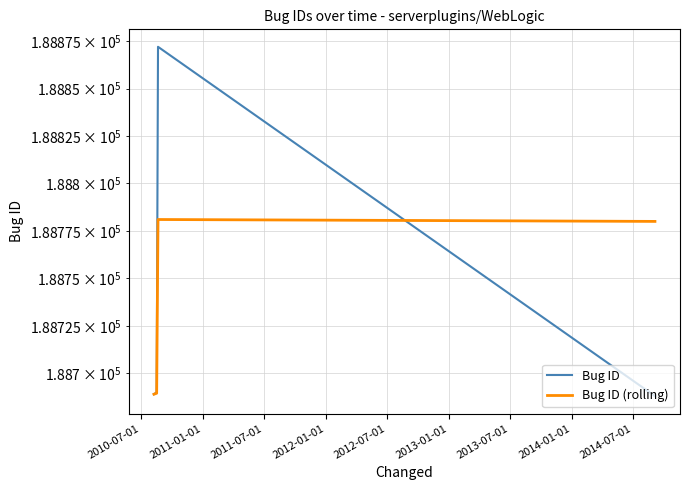

Count the number of categories in the chart.

4